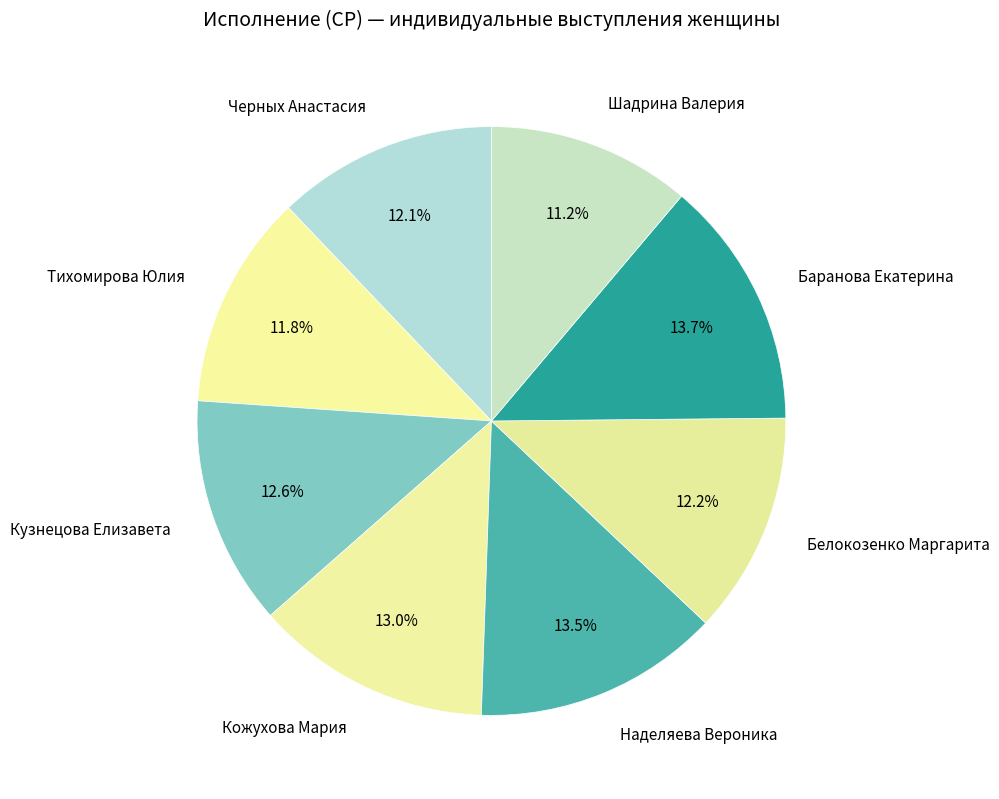

To the nearest percent, what percentage of the pie is Тихомирова Юлия?

12%